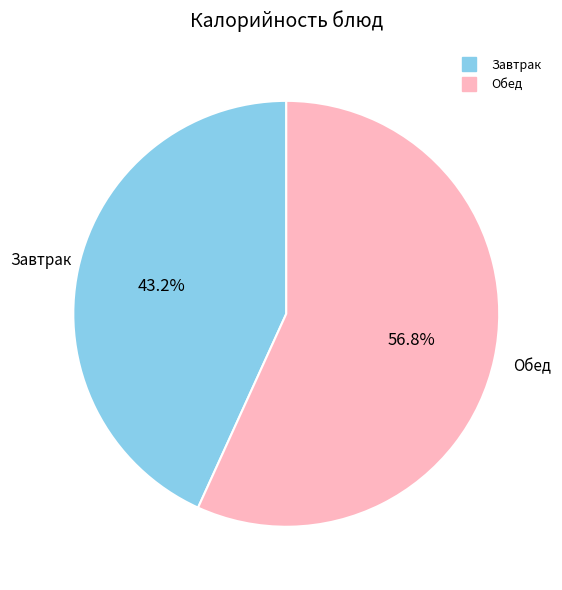

Is there any slice that represents more than half of the pie?

Yes